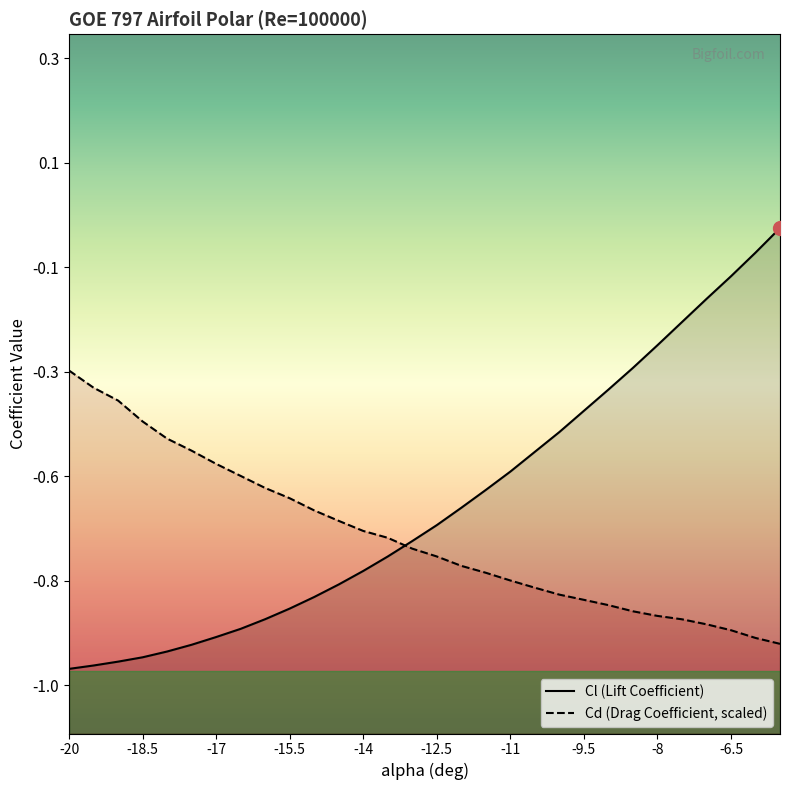

At which category does the chart reach its peak across all series?

-5.5